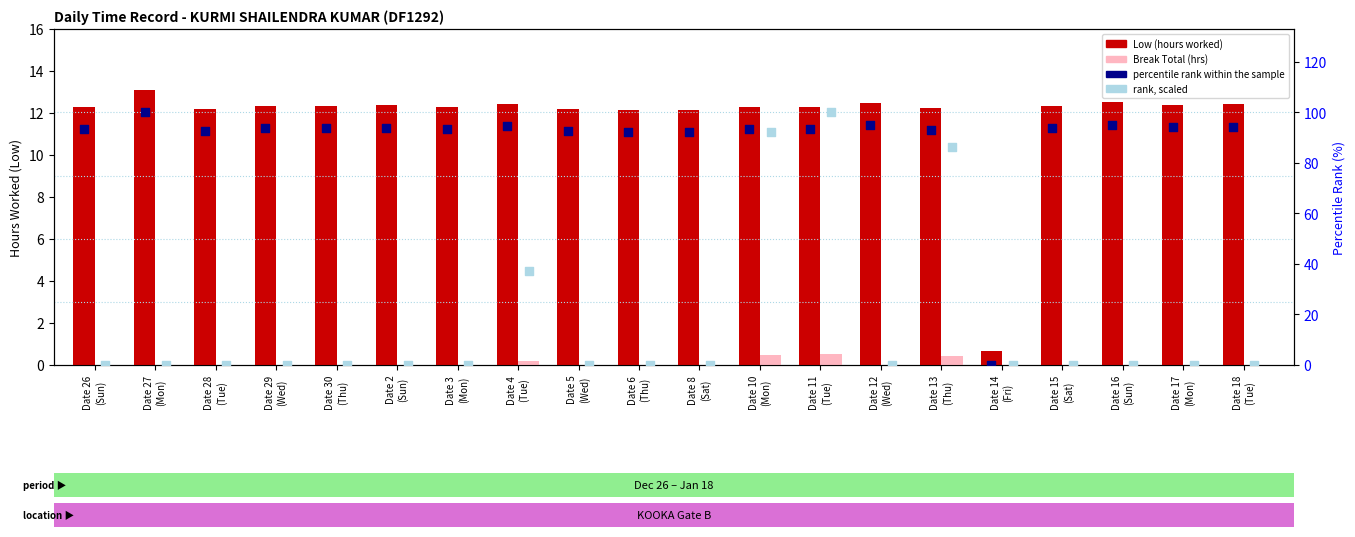

Which series reaches the minimum Y coordinate?

Break Total (hrs)